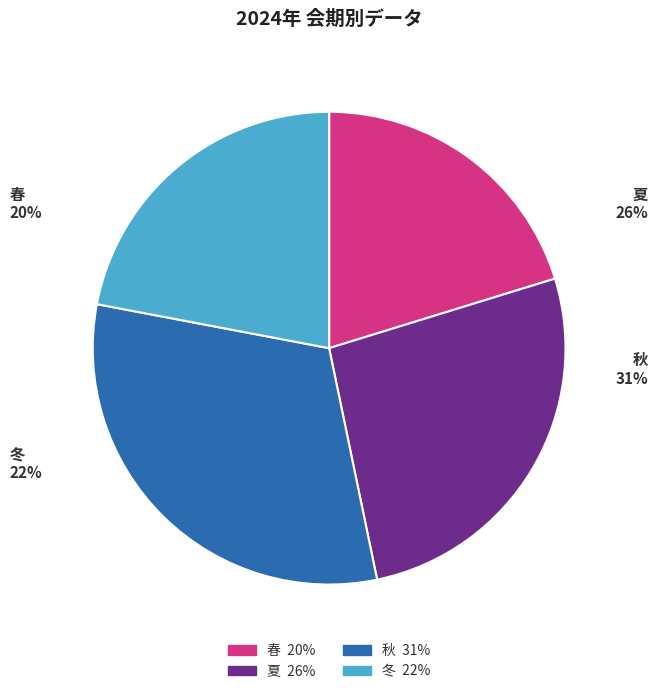

What percentage is the 秋 slice, to the nearest percent?

31%